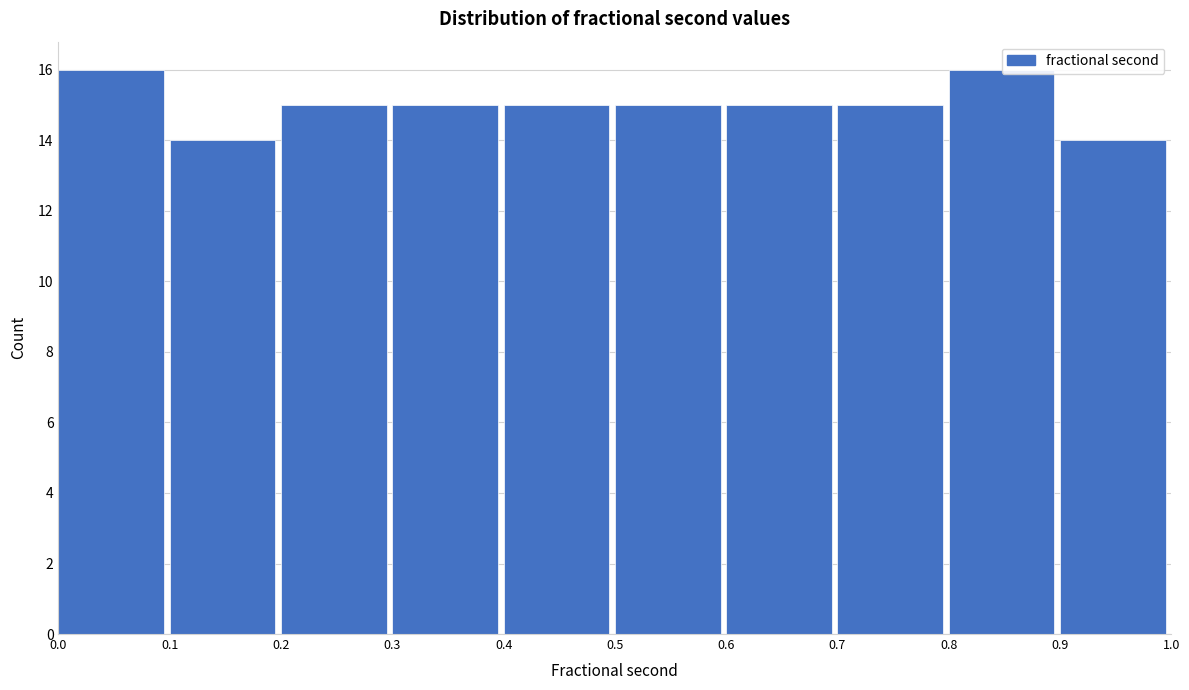

How tall is the bar that spans 0.1 to 0.2 on the x-axis? The values are not printed on the chart, so give them approximately, as read against the axis.

14